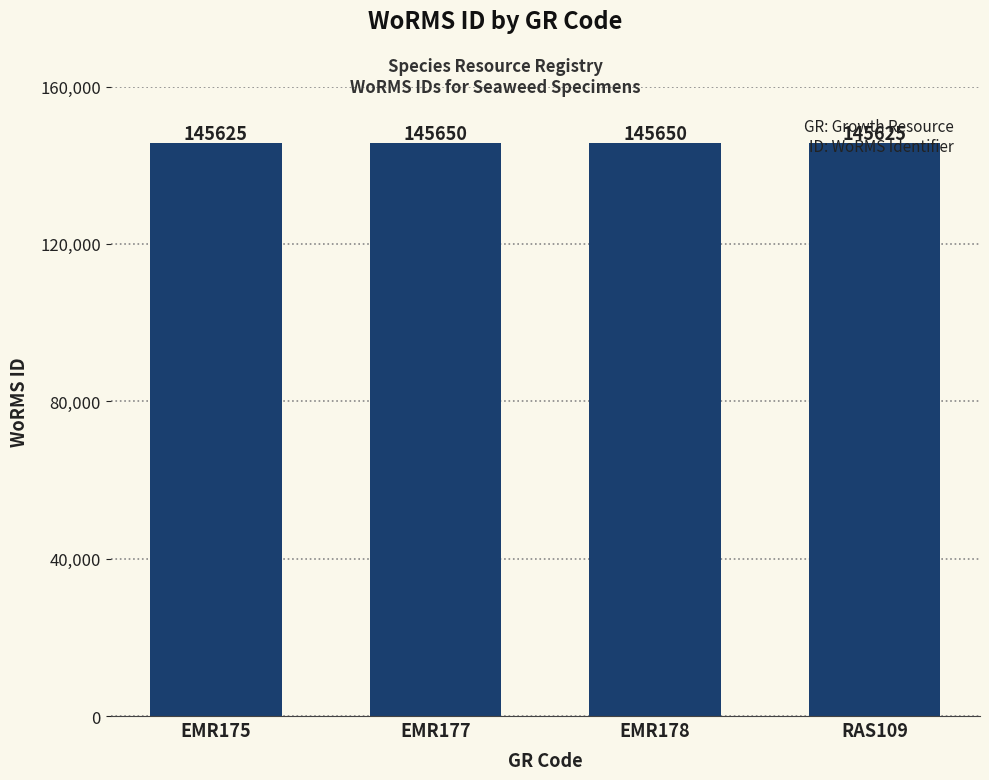

How many values are between 145625 and 145650?

4